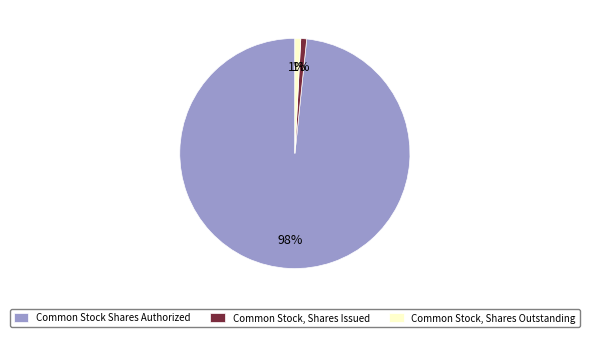

To the nearest percent, what is the average slice percentage?

33%